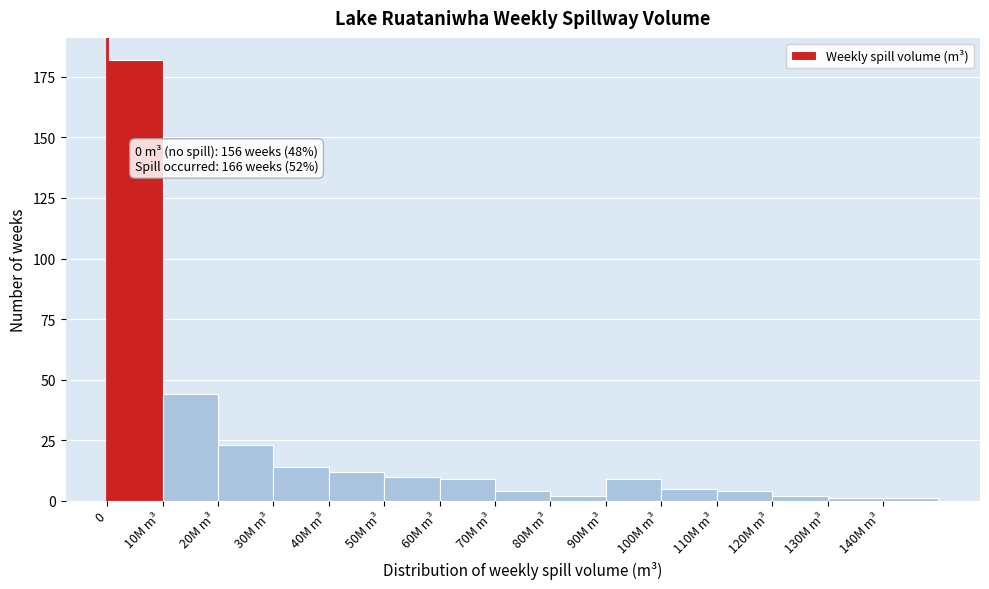

Reading right to left, extract all data points from this chart.

1	1	2	4	5	9	2	4	9	10	12	14	23	44	182